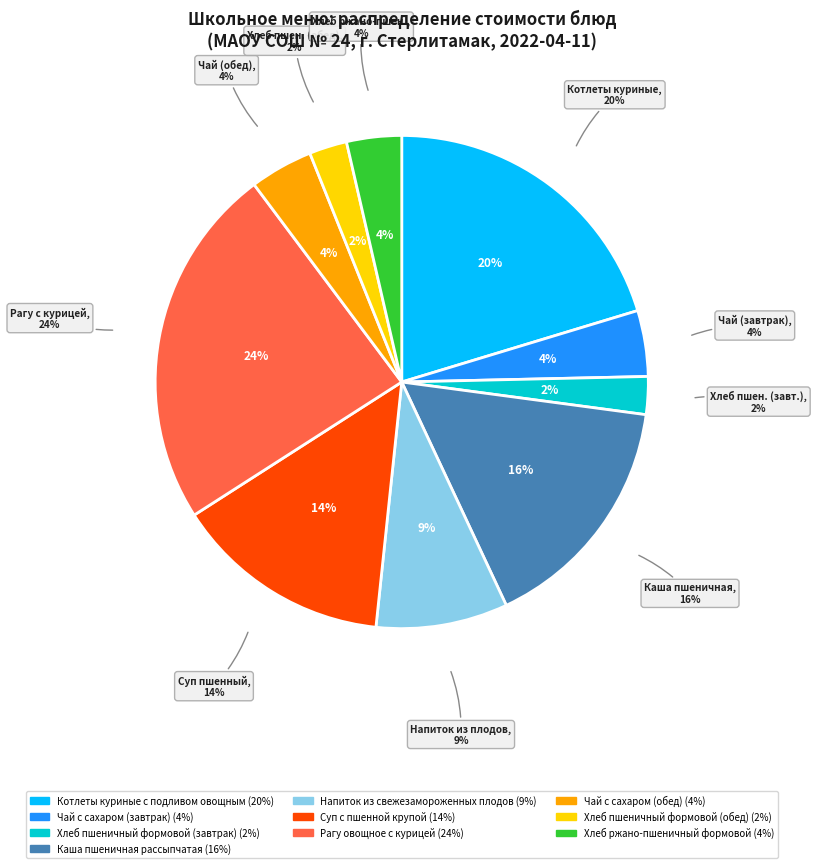

To the nearest percent, what is the combined percentage of Рагу овощное с курицей and Хлеб пшеничный формовой (обед)?

26%